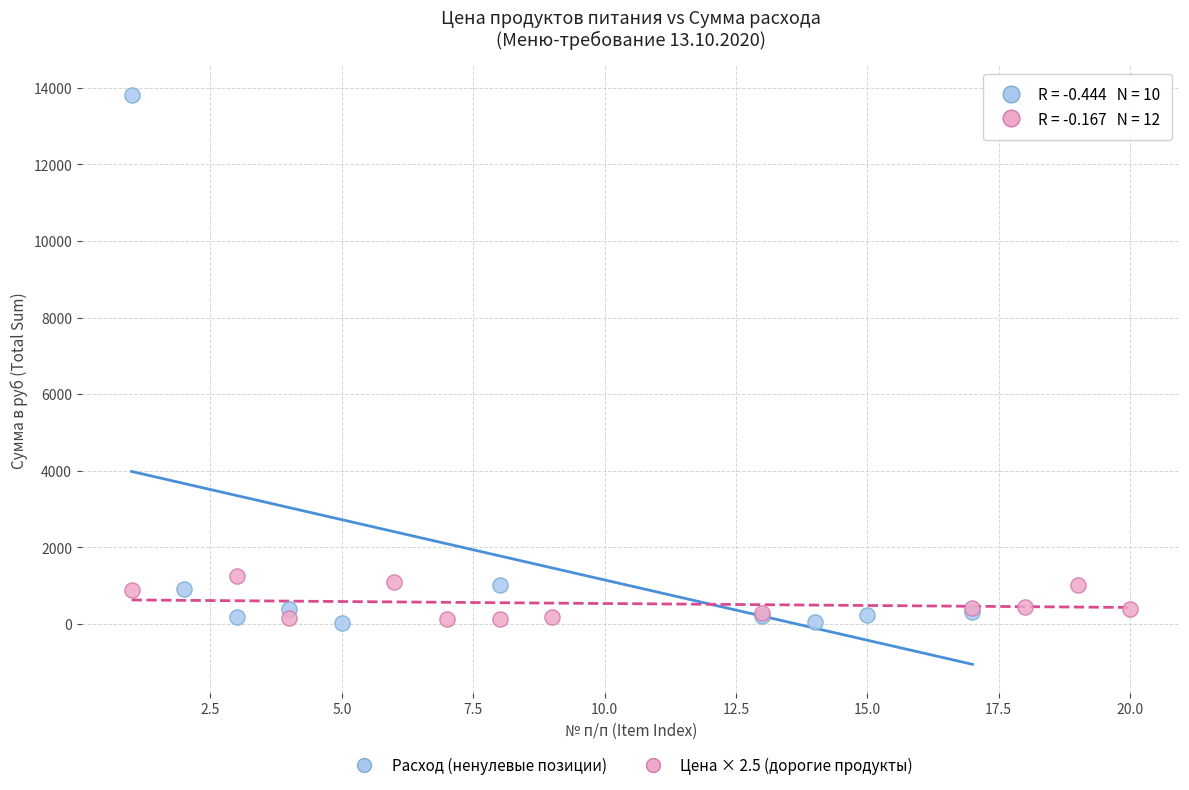

Which series has the largest Y range (max minus min)?

Расход (ненулевые позиции)